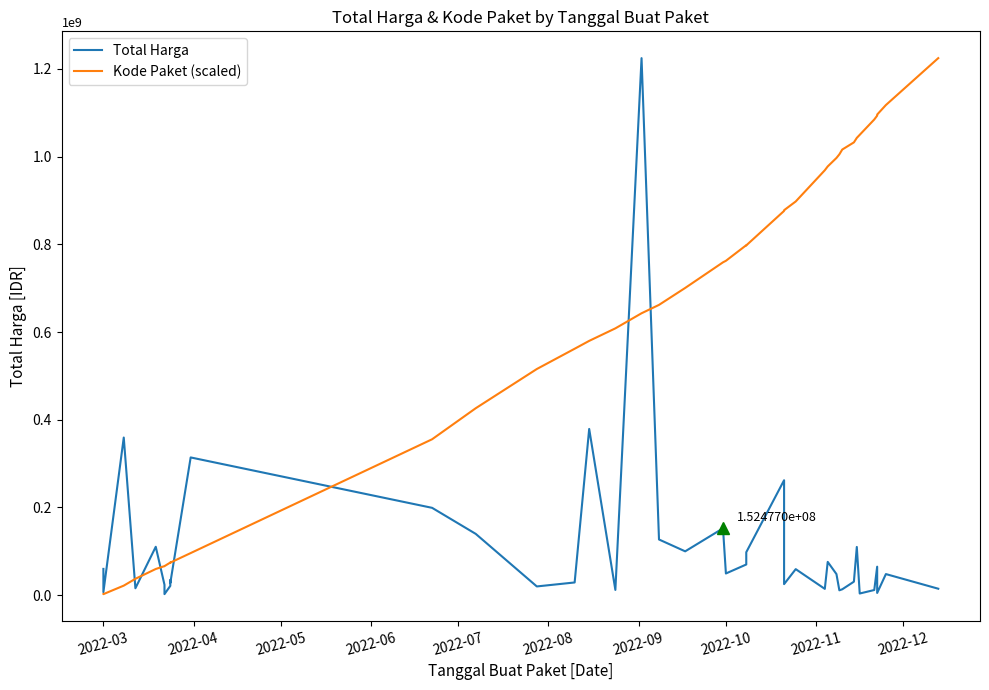

Which series ends up on top after the final intersection of Total Harga and Kode Paket (scaled)?

Kode Paket (scaled)